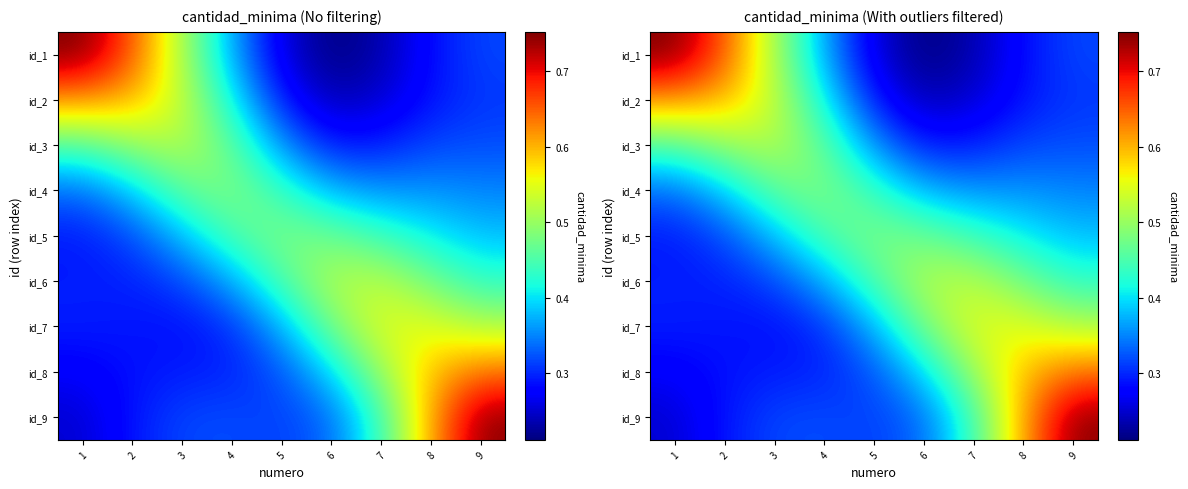

How many distinct data groups are displayed?

9